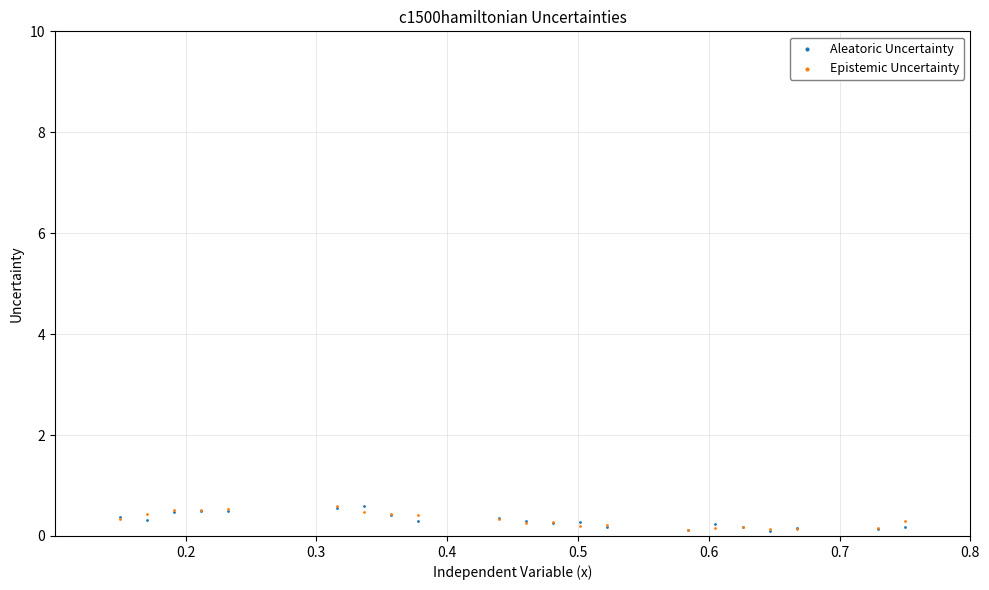

What are all the series names shown in the legend?

Aleatoric Uncertainty, Epistemic Uncertainty